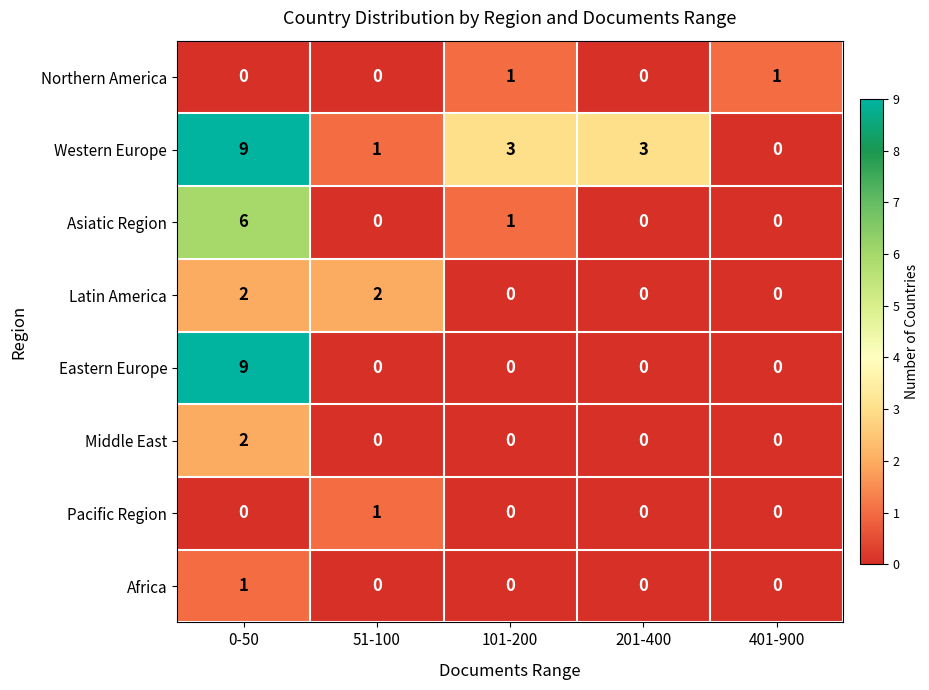

Which series has the largest total across all categories?

Western Europe